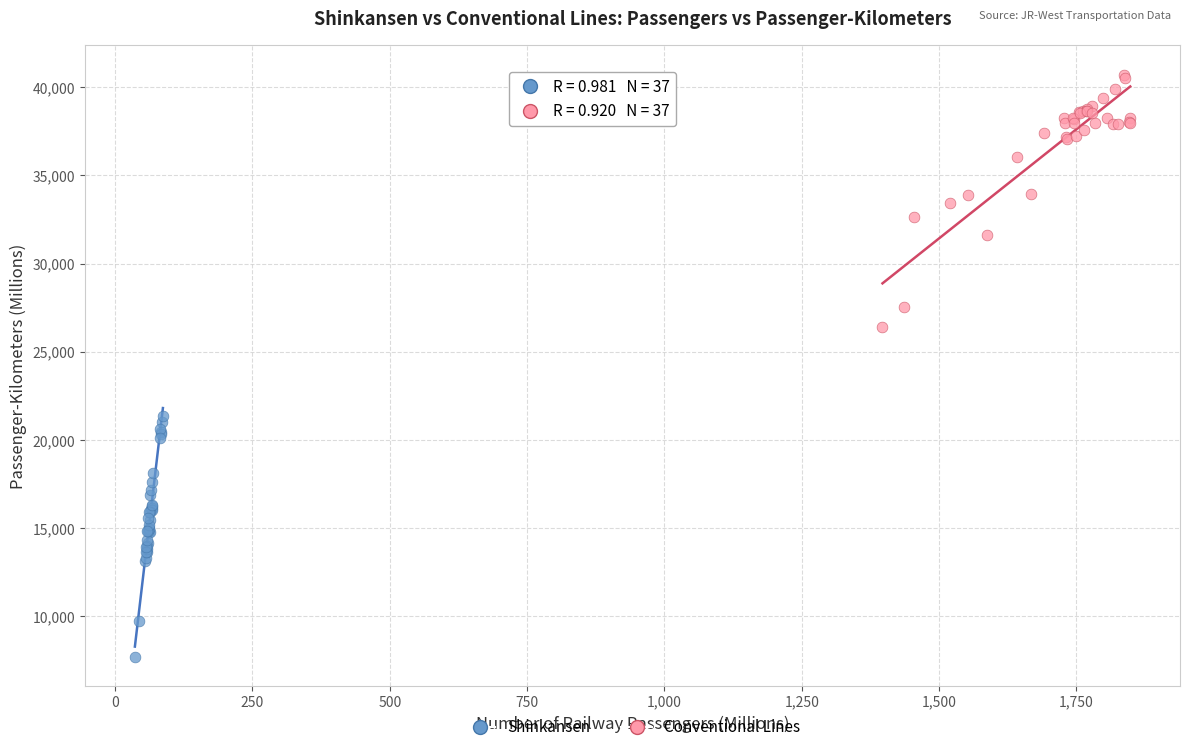

What are all the series names shown in the legend?

Shinkansen, Conventional Lines